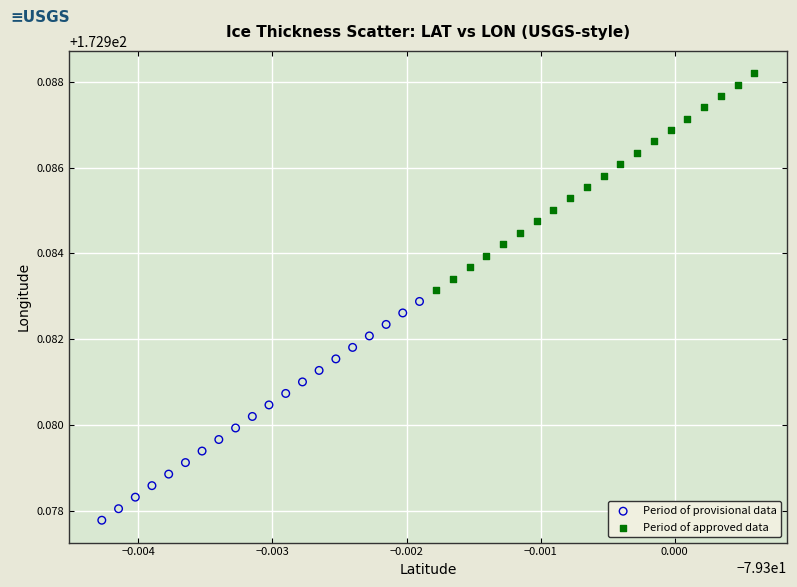

Which series reaches the minimum Y coordinate?

Period of provisional data